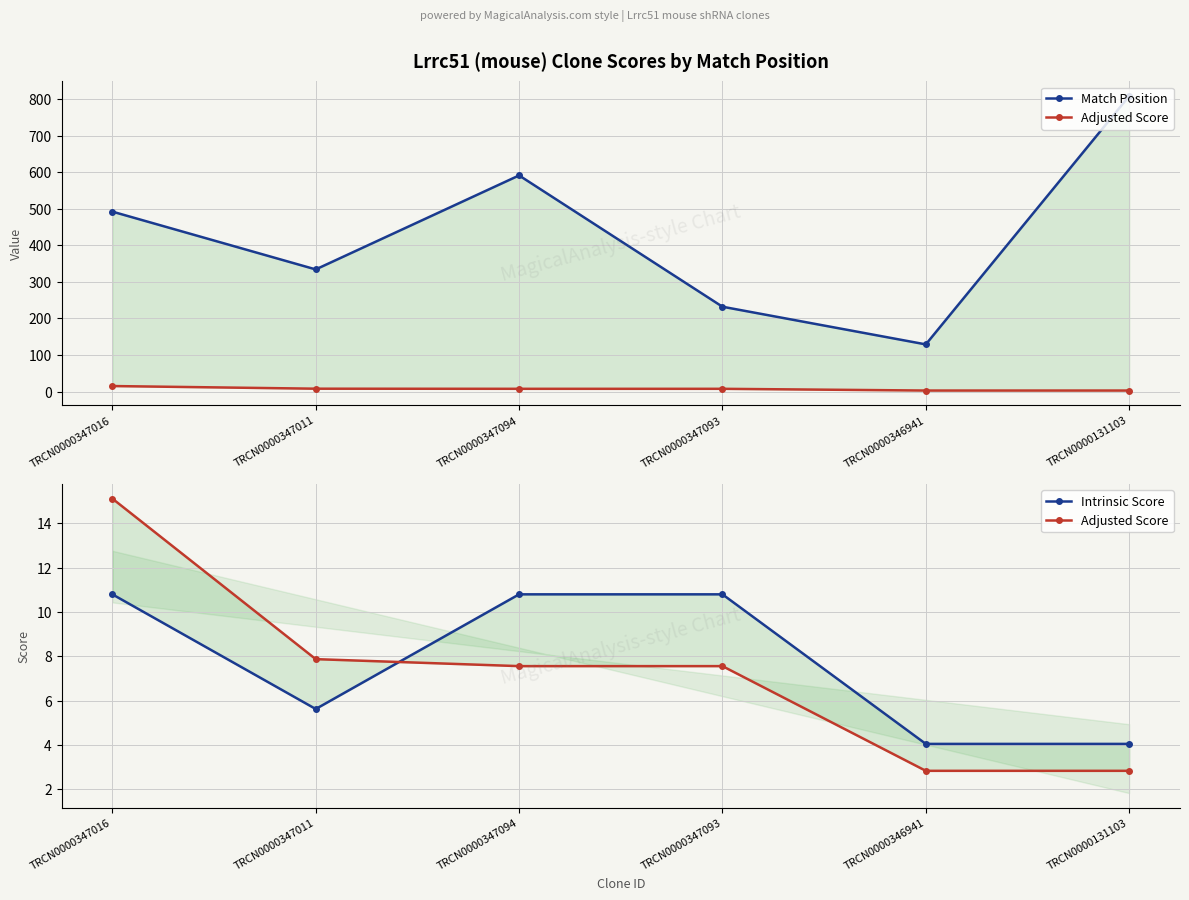

Which has a higher value, TRCN0000347093 or TRCN0000347016?

TRCN0000347016